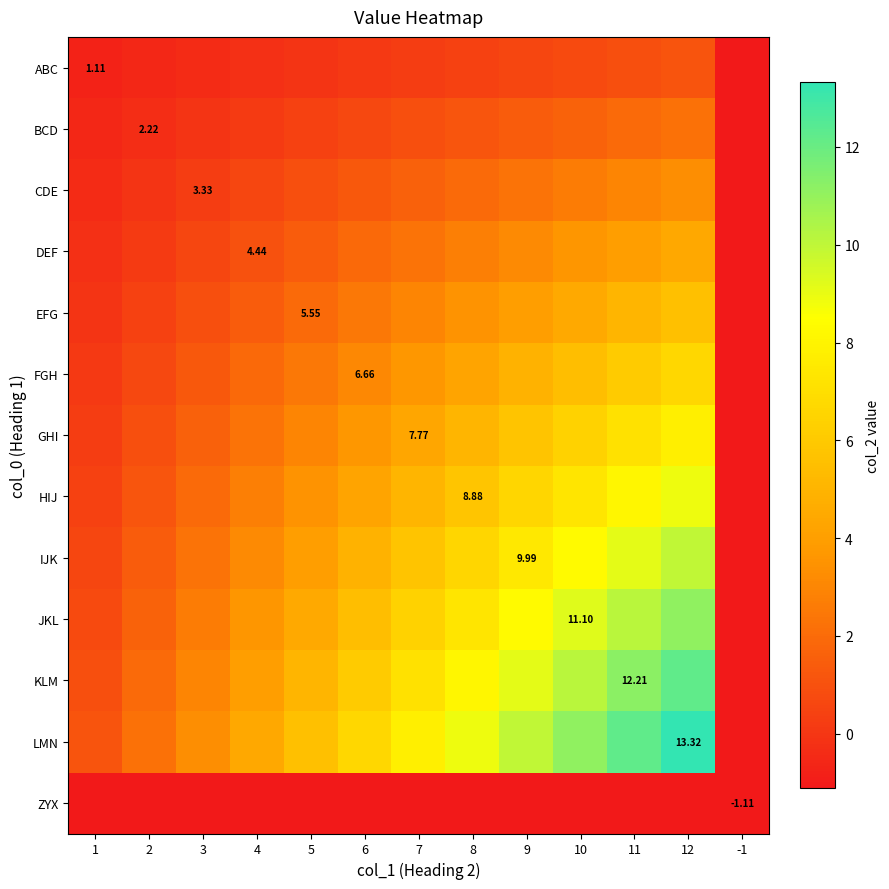

What is the greatest value displayed?

13.3